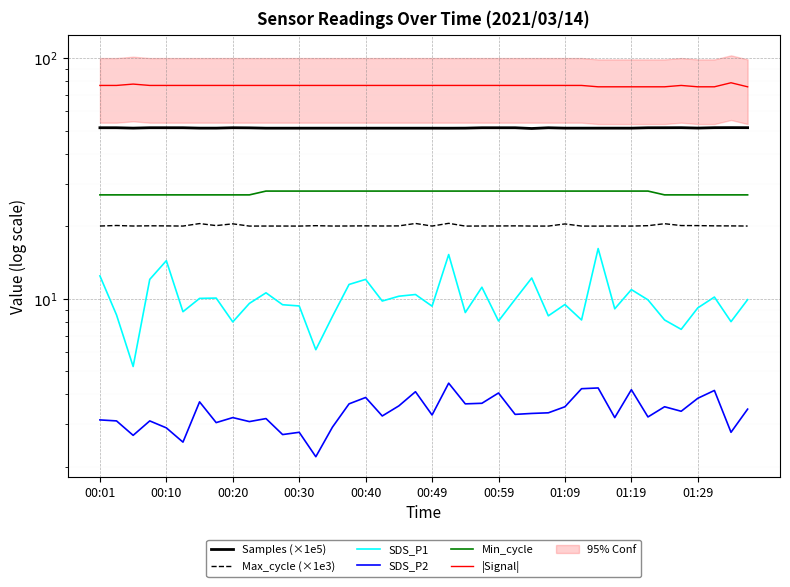

How many categories are shown in the chart?

40